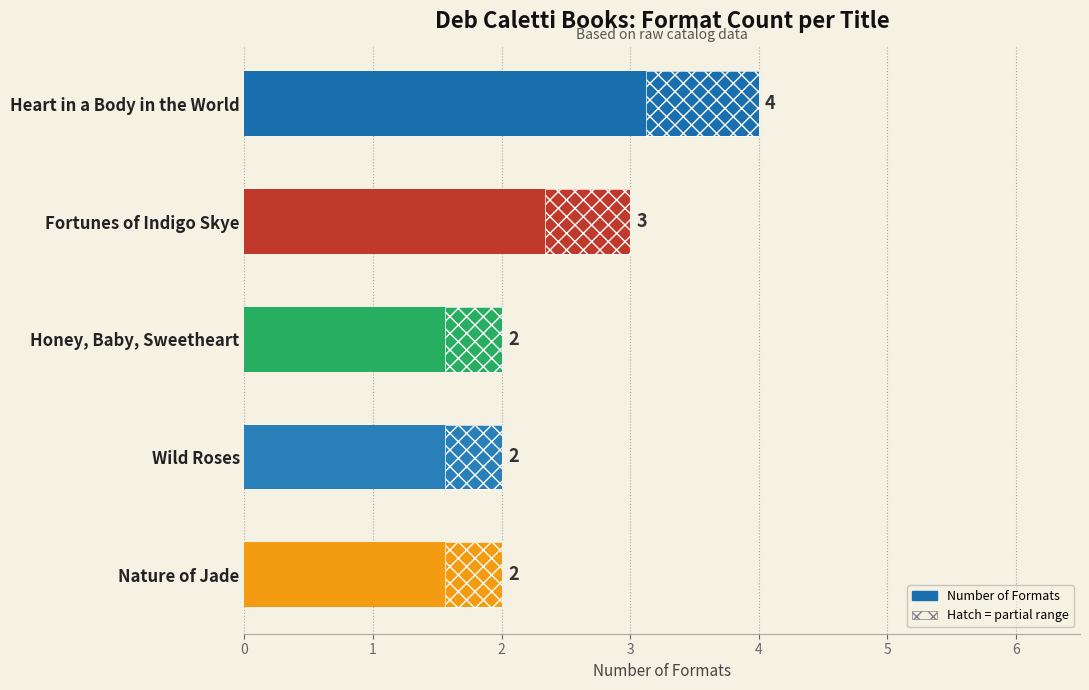

Are the bars grouped side by side (vs. stacked)?

No